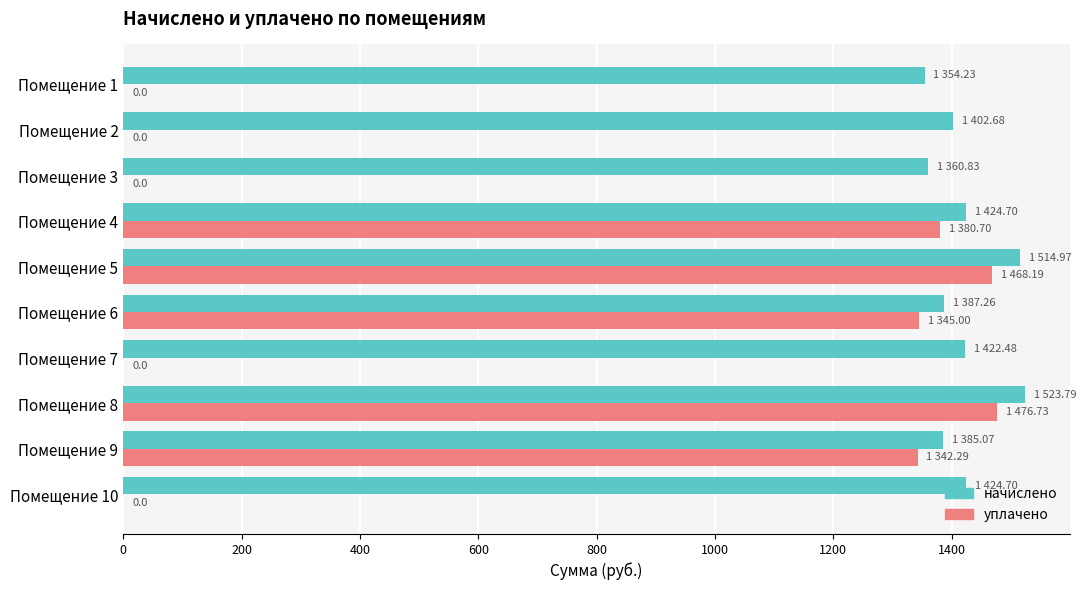

What is the sum of all начислено values?

14200.7